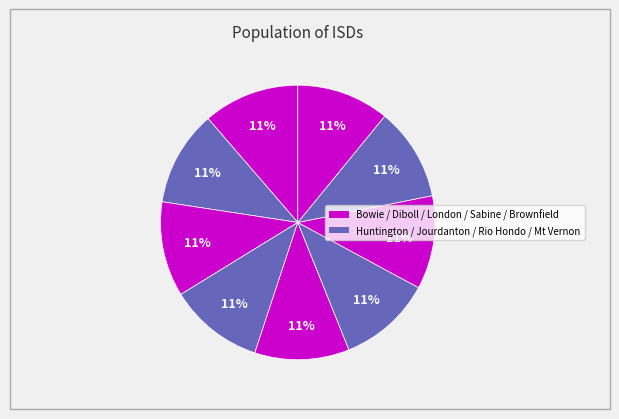

How many slices are in this pie chart?

9